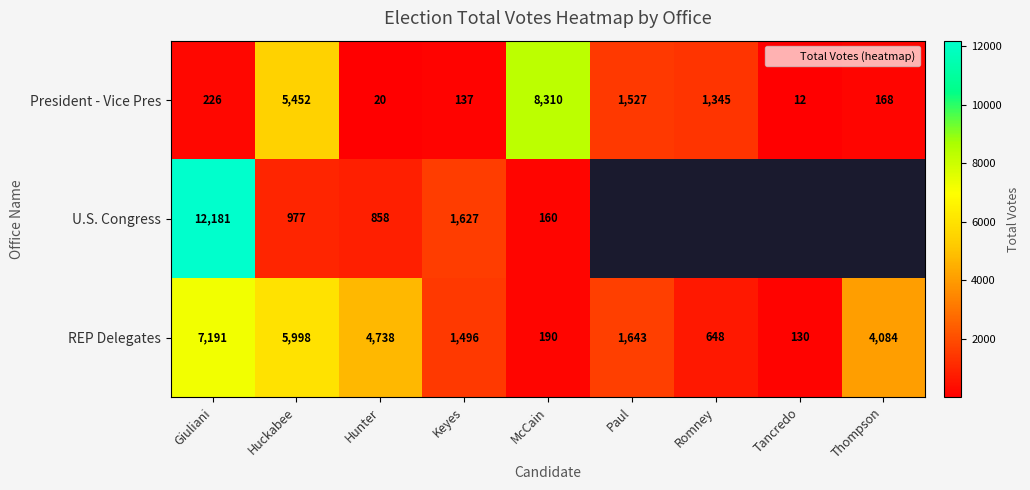

Count the number of categories in the chart.

9